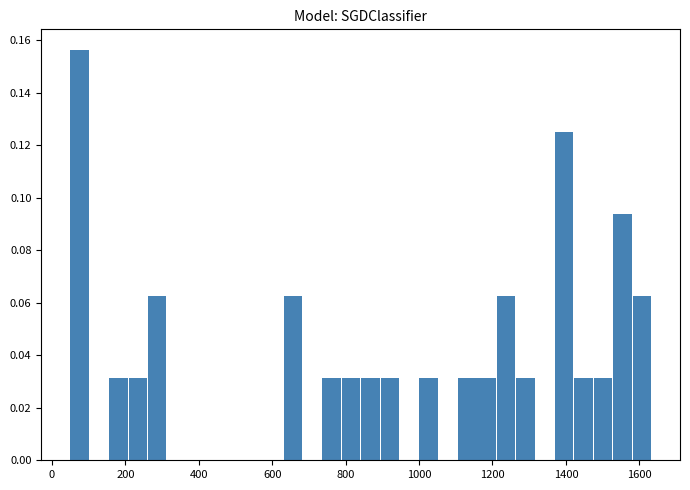

Read against the x-axis, roughly where is the centre of the tallest bar?

80